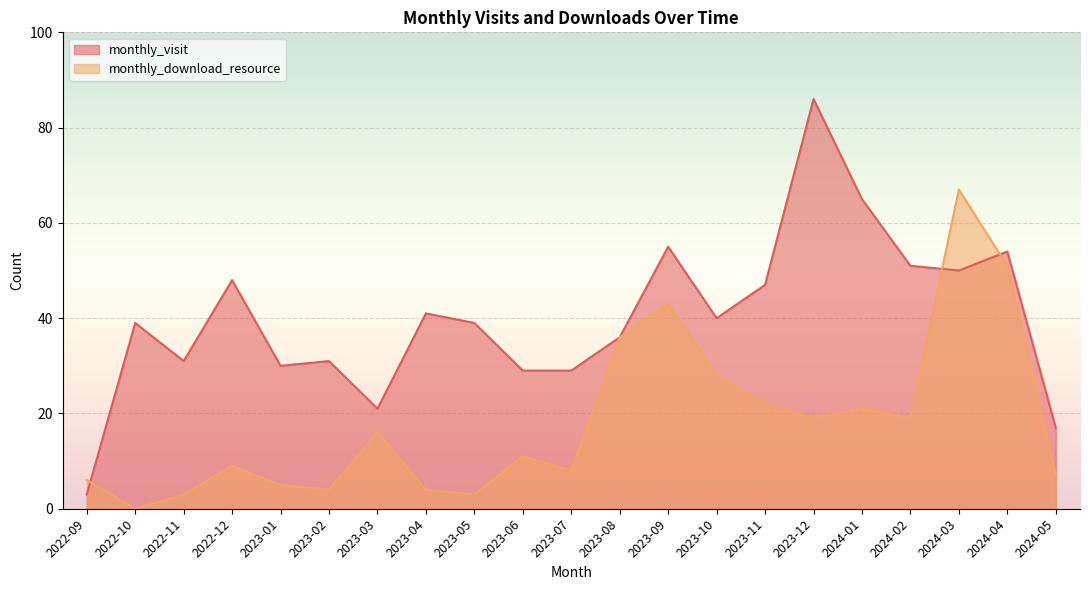

Where do monthly_download_resource and monthly_visit first cross each other?

2022-09 and 2022-10